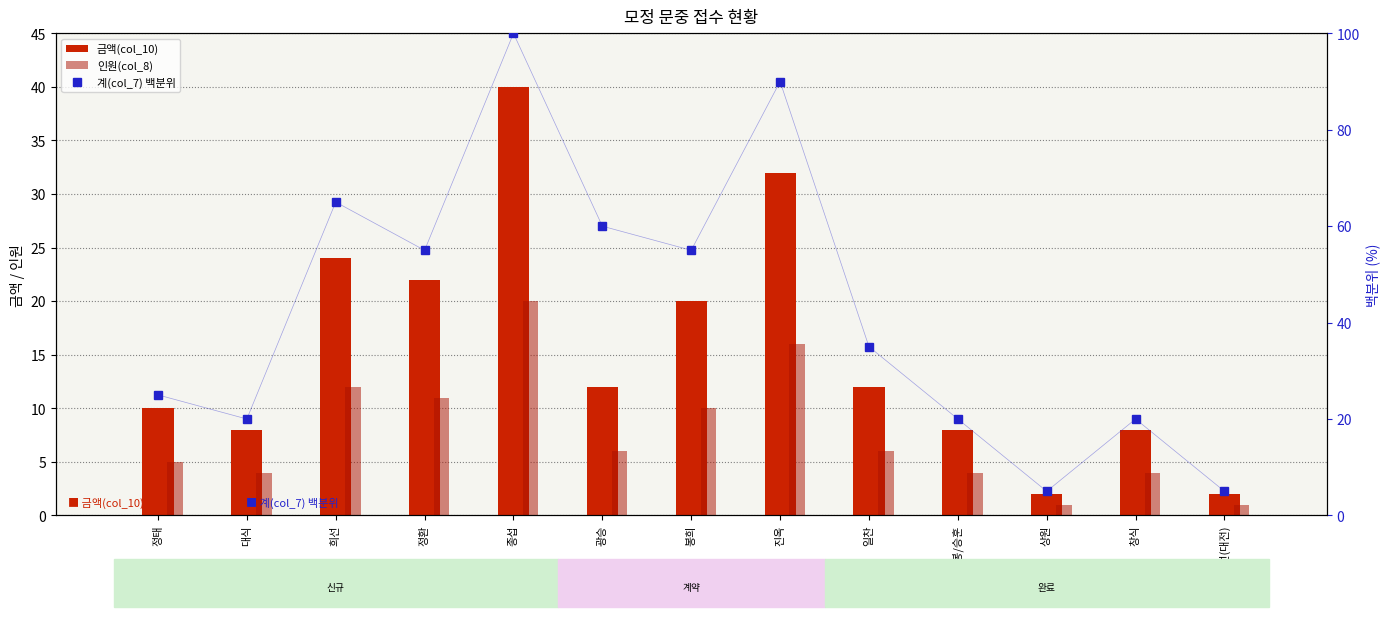

Which series has the largest range (max minus min)?

계(col_7) 백분위